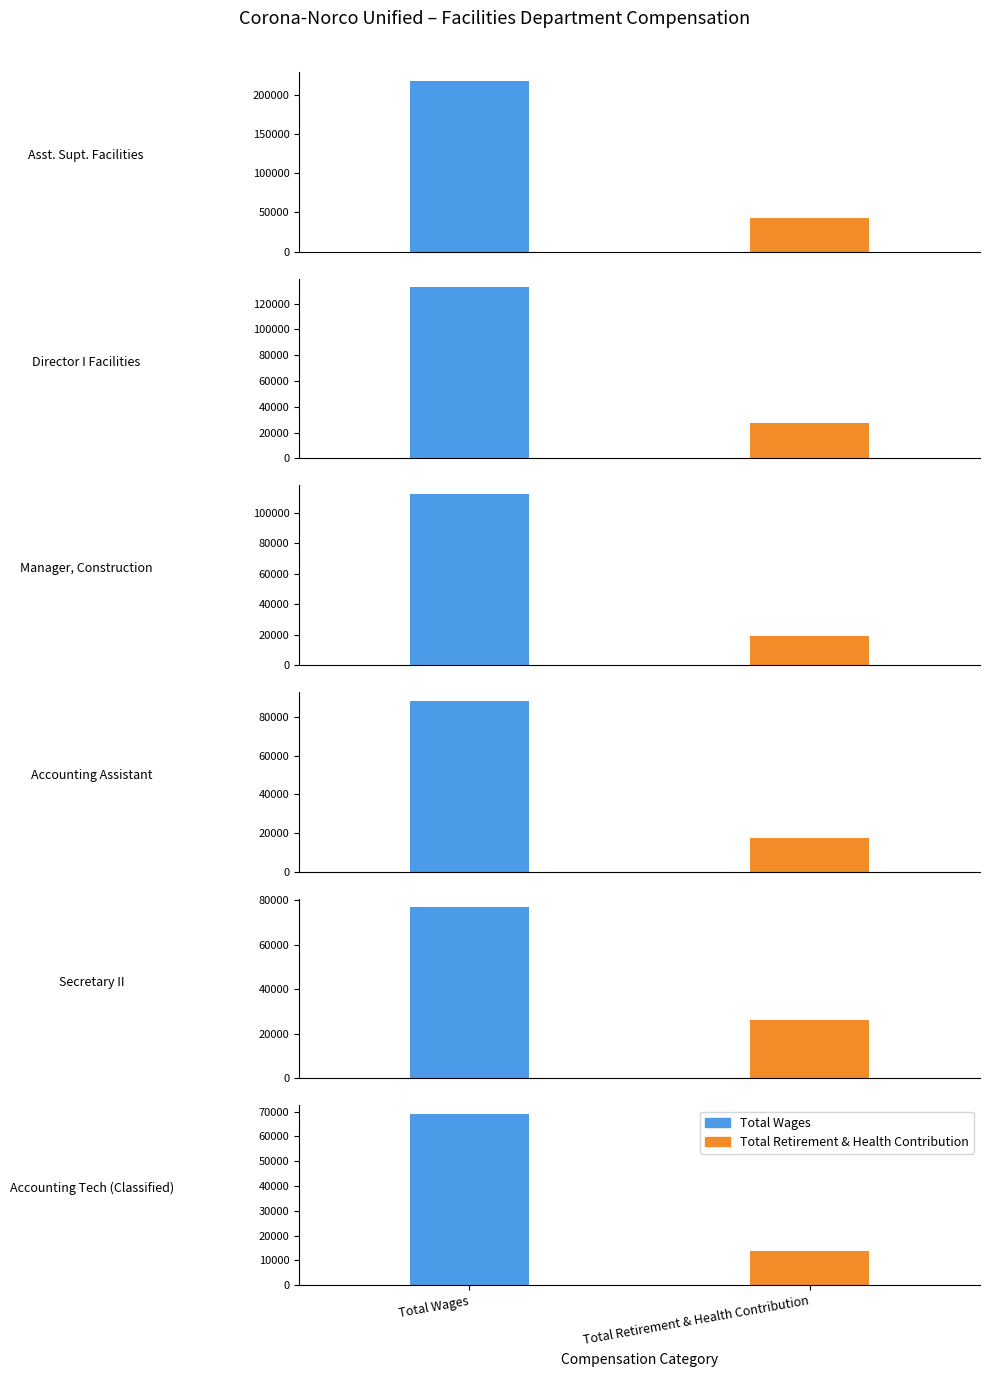

Does the chart contain stacked bars?

No